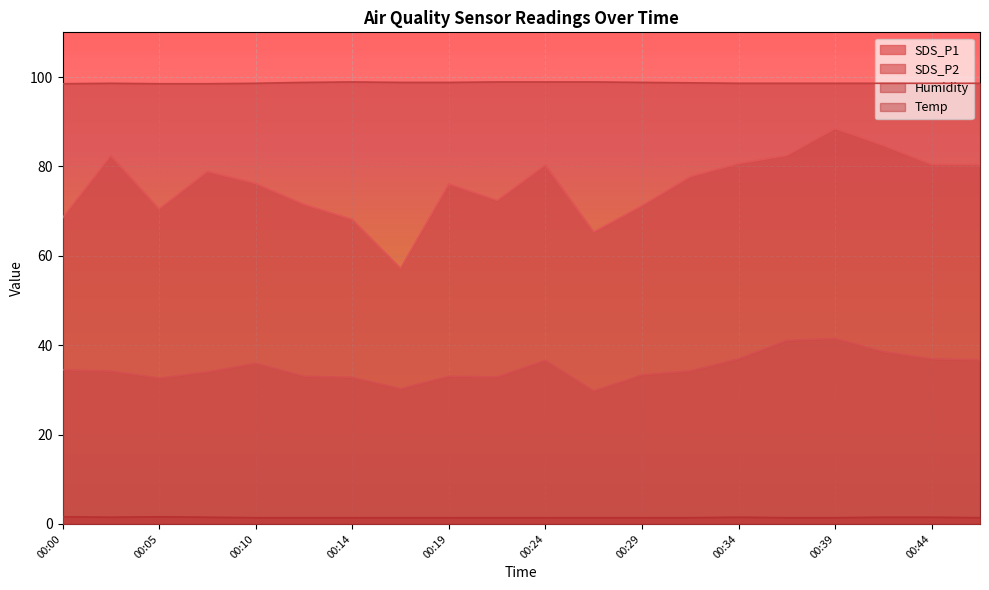

What is the value of the SDS_P1 point at the 4th from the left?

78.9